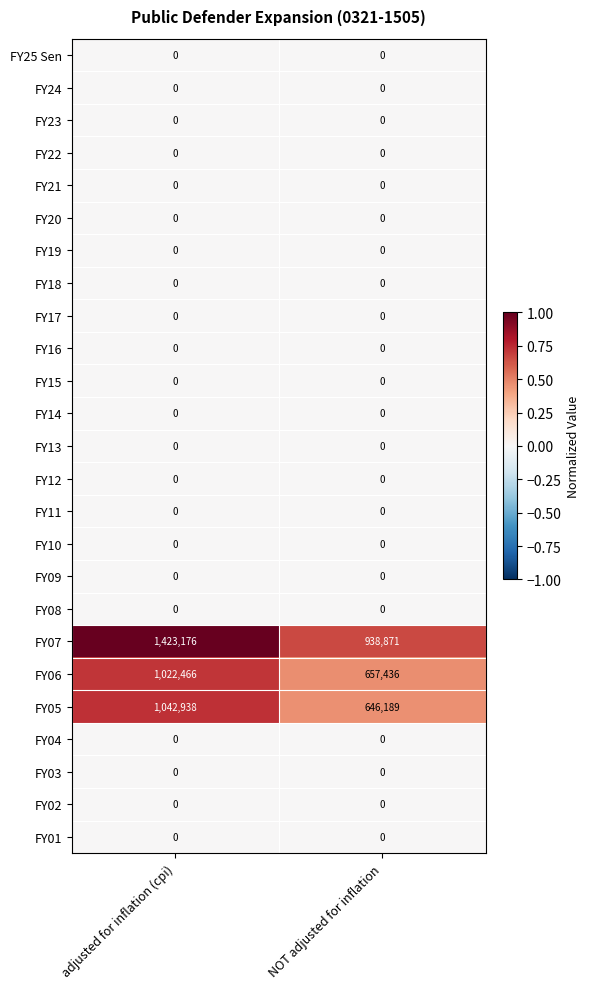

Is the value of FY22 at adjusted for inflation (cpi) greater than the value of FY05 at NOT adjusted for inflation?

No